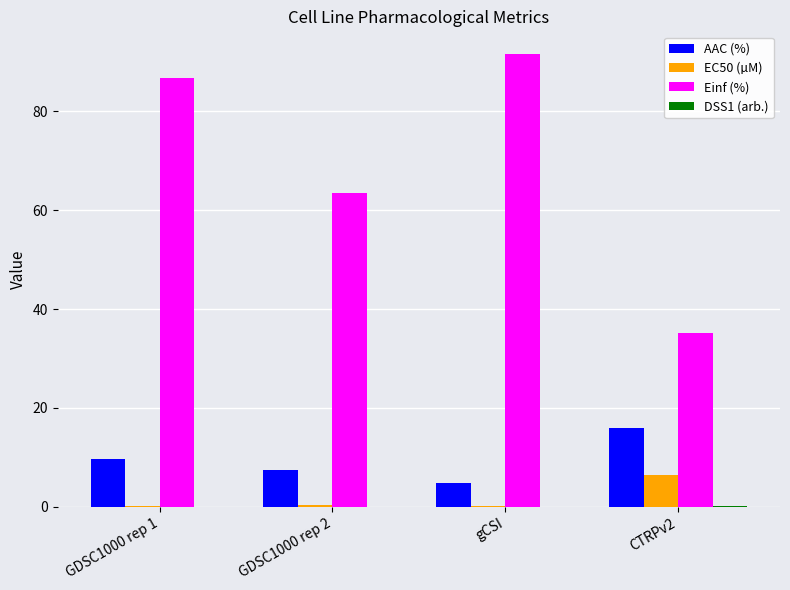

Is it true that EC50 (µM) equals 0.4 at GDSC1000 rep 2?

True